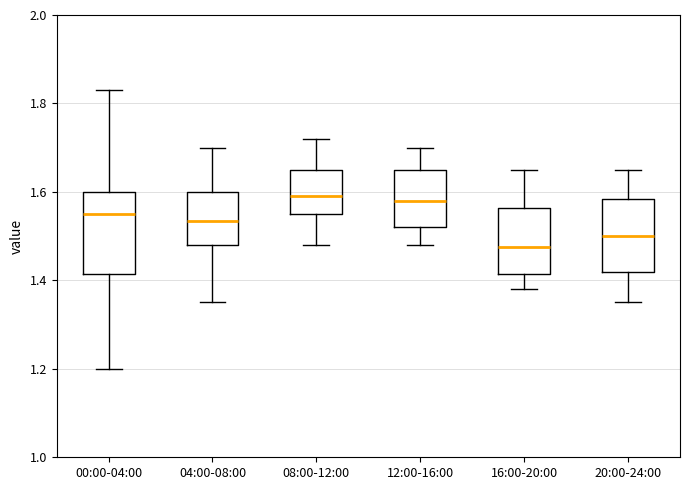

Where is the lower edge of the box for 16:00-20:00 on the y-axis? The values are not printed on the chart, so give them approximately, as read against the axis.

1.42